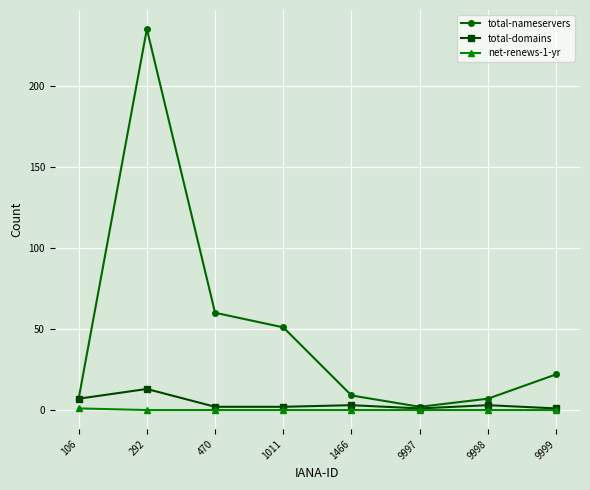

Which series changed the most between 1011 and 9997?

total-nameservers